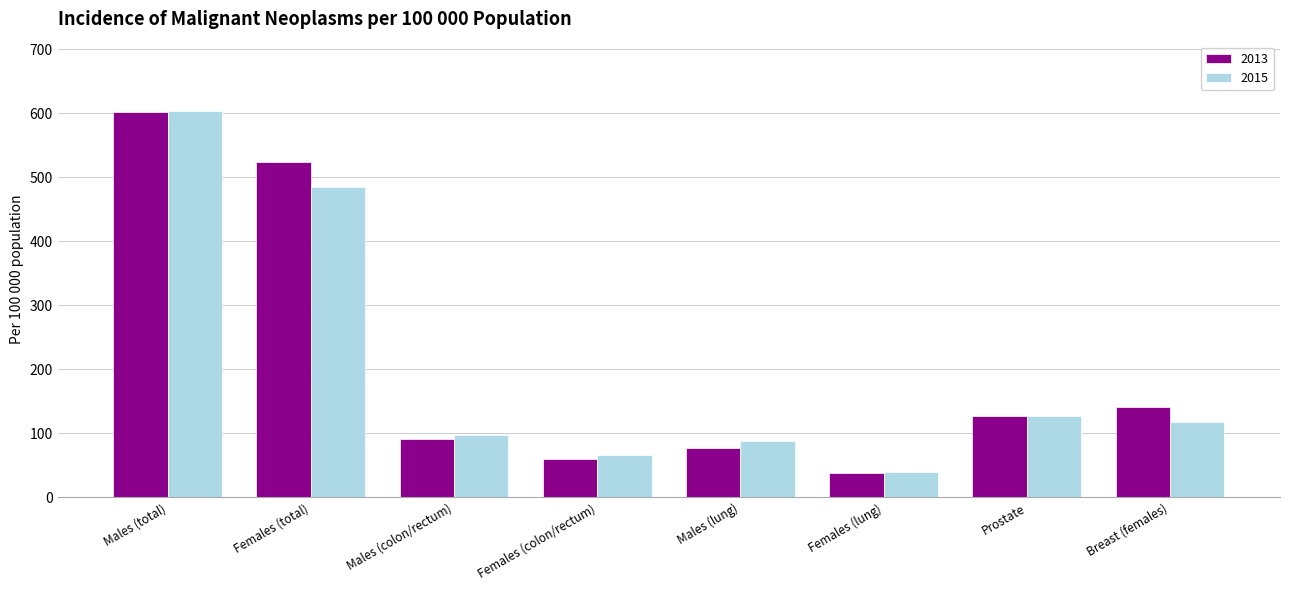

What is the maximum value shown in the chart?

603.0